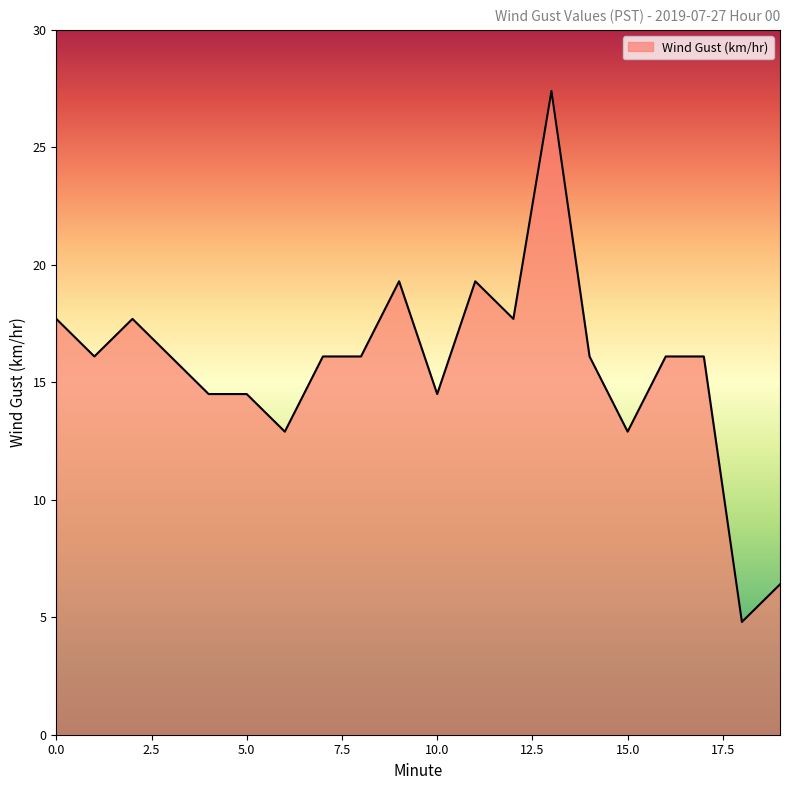

Does the chart display data point markers on the line(s)?

No